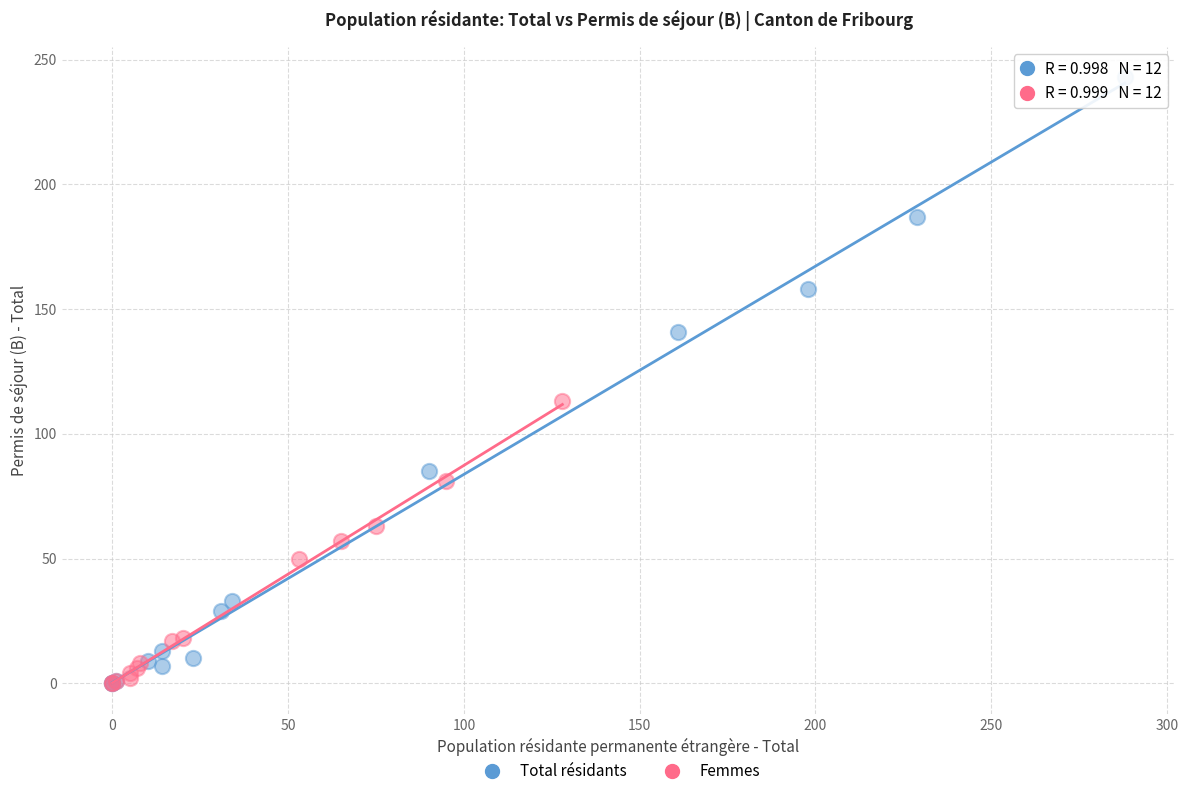

Which series has the largest Y range (max minus min)?

Total résidants